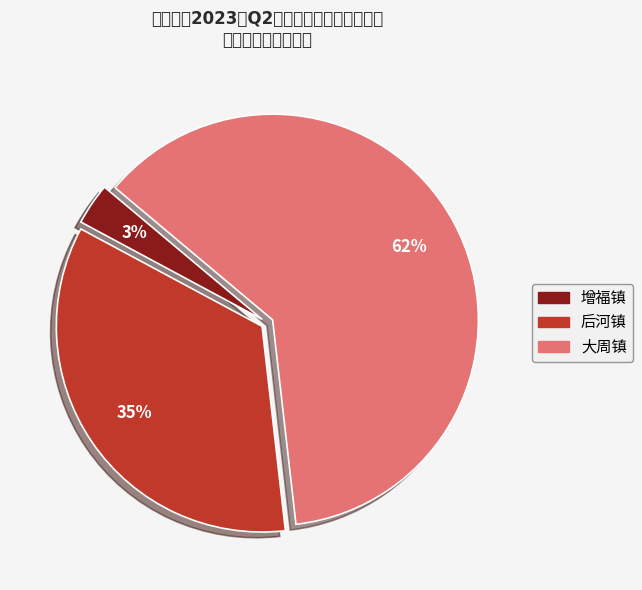

How many slices are in this pie chart?

3